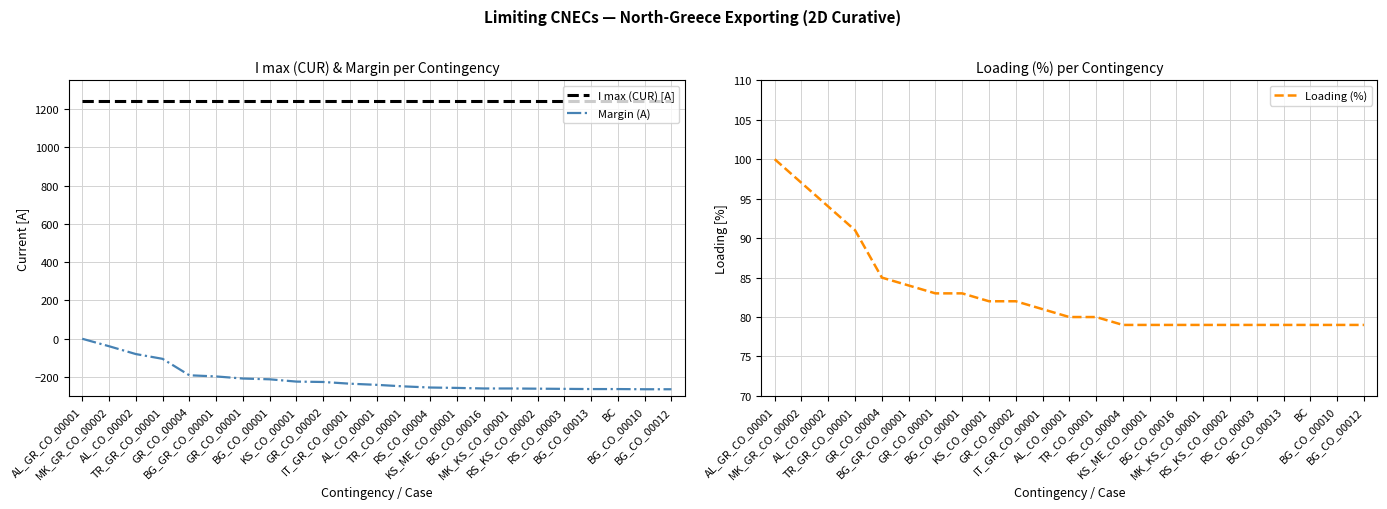

At how many categories does at least one series exceed -264?

23